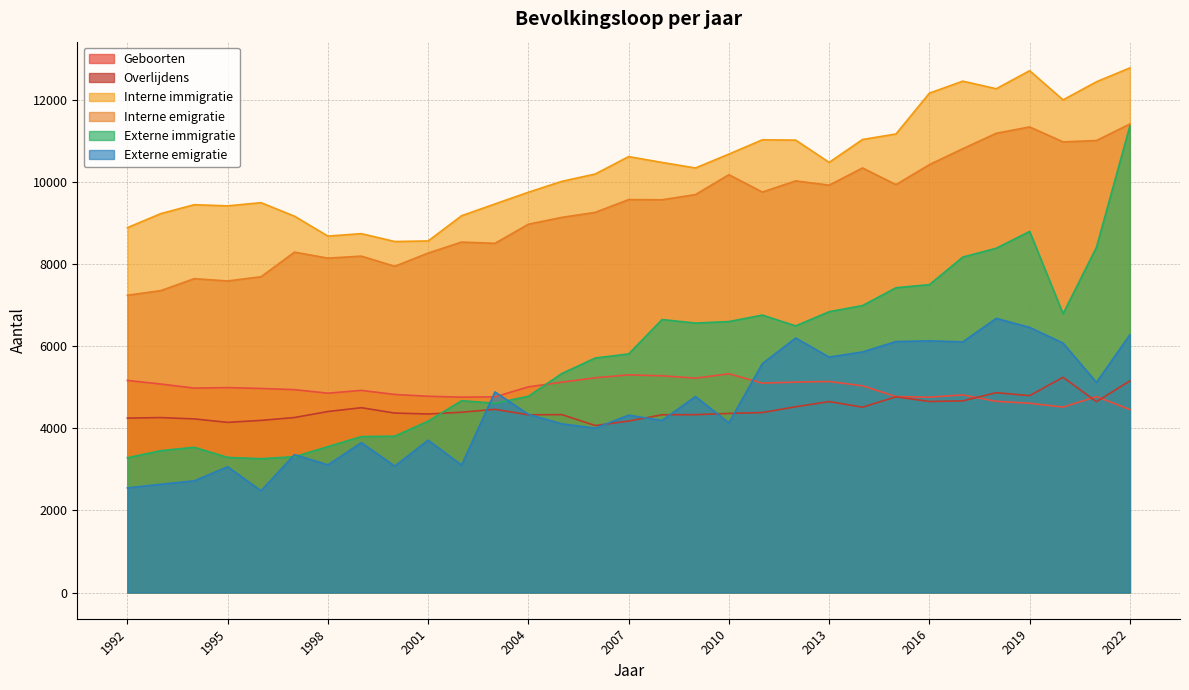

What is the sum of all Interne immigratie values?

322502